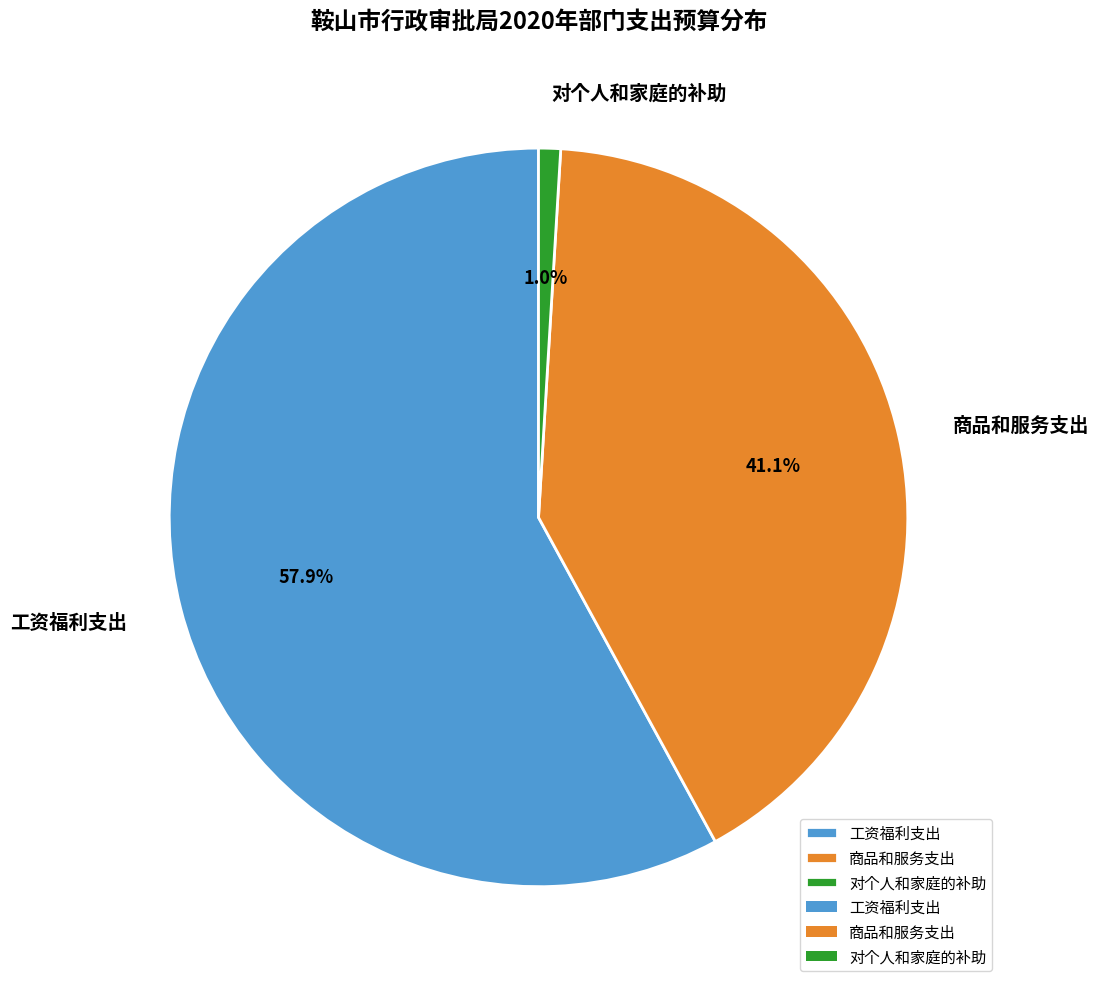

How many segments does this pie chart have?

3